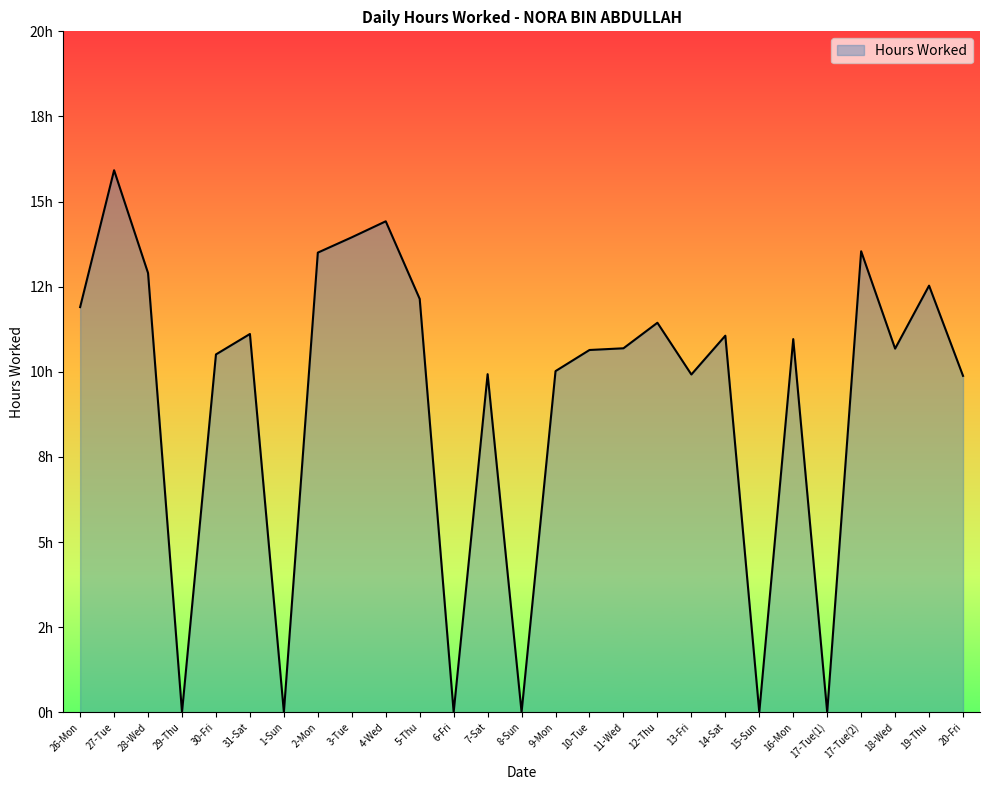

Does the chart display data point markers on the line(s)?

No